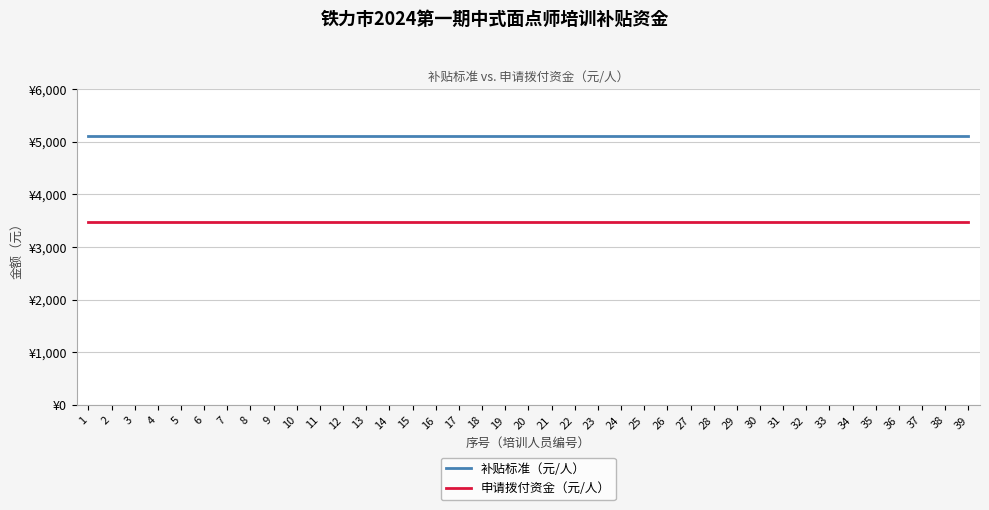

What are all the series names shown in the legend?

补贴标准（元/人）, 申请拨付资金（元/人）